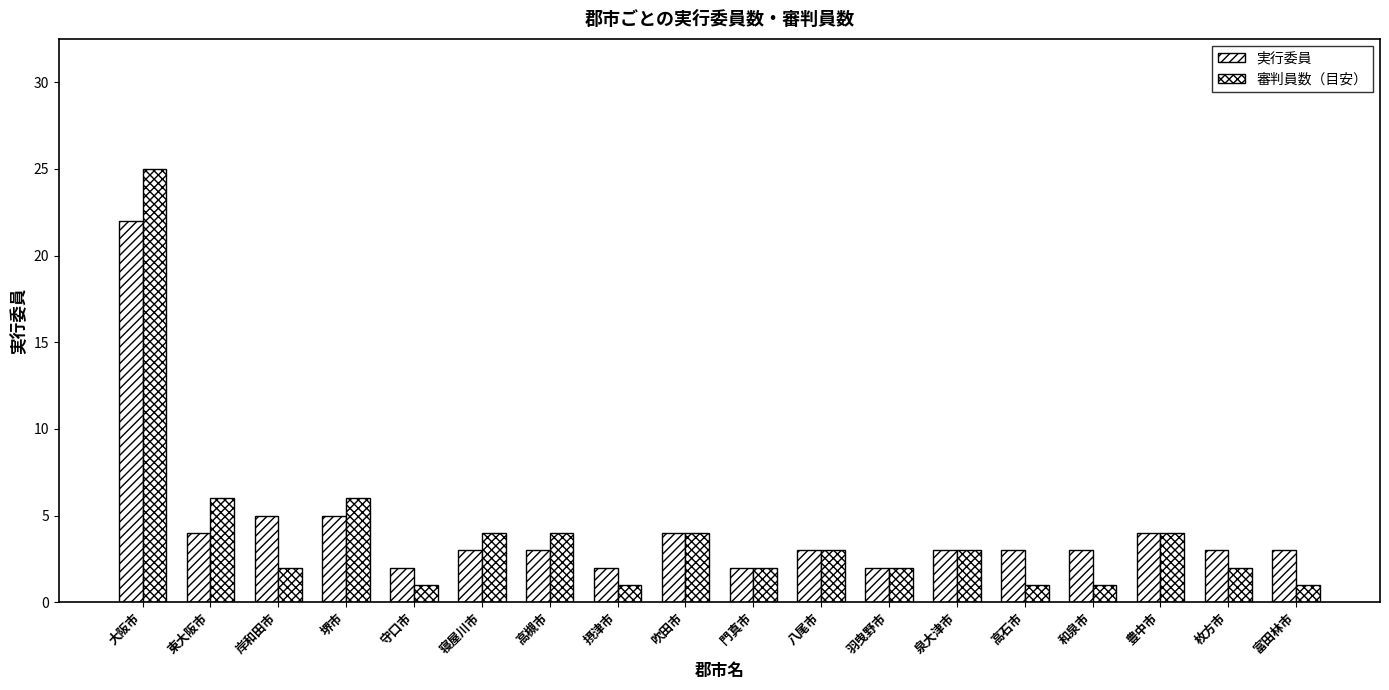

How many bars are there in total?

36